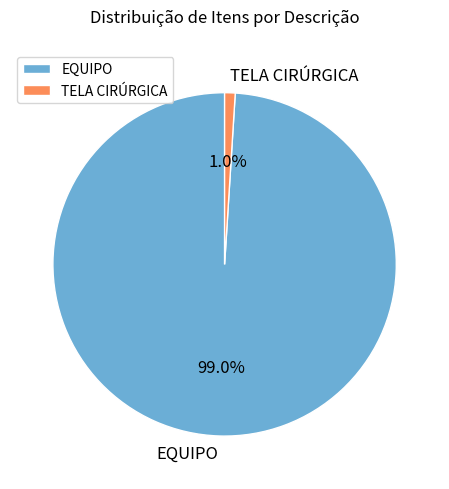

True or false: TELA CIRÚRGICA accounts for 11% of the total.

False